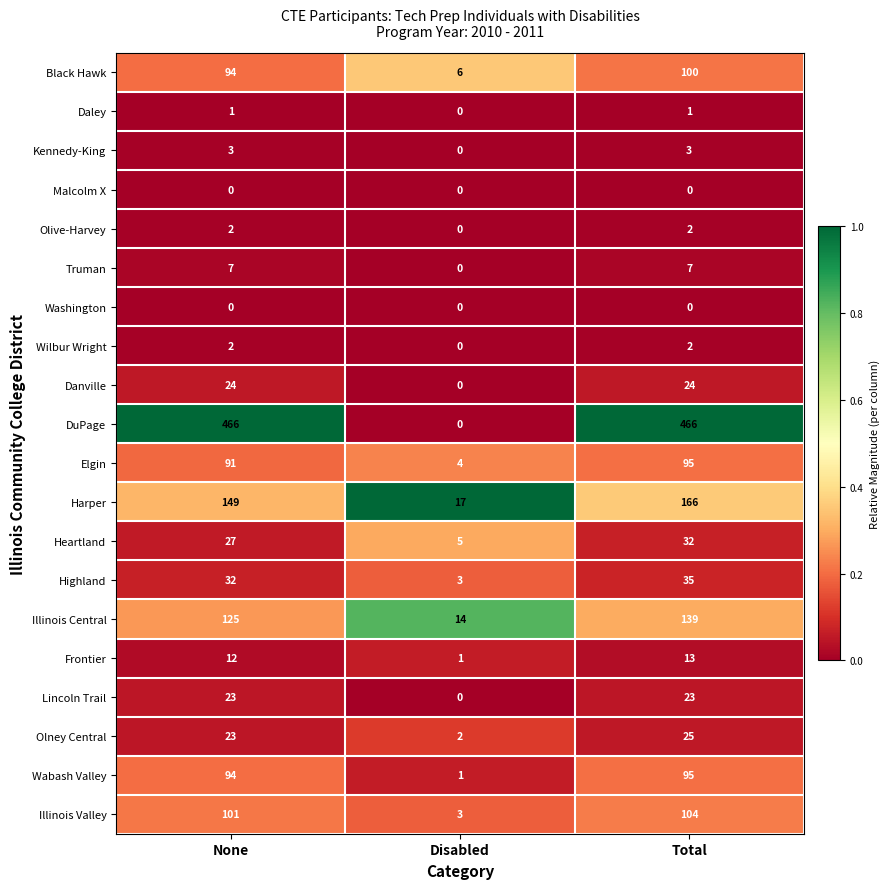

Between Disabled and Total, which series saw the biggest shift?

DuPage